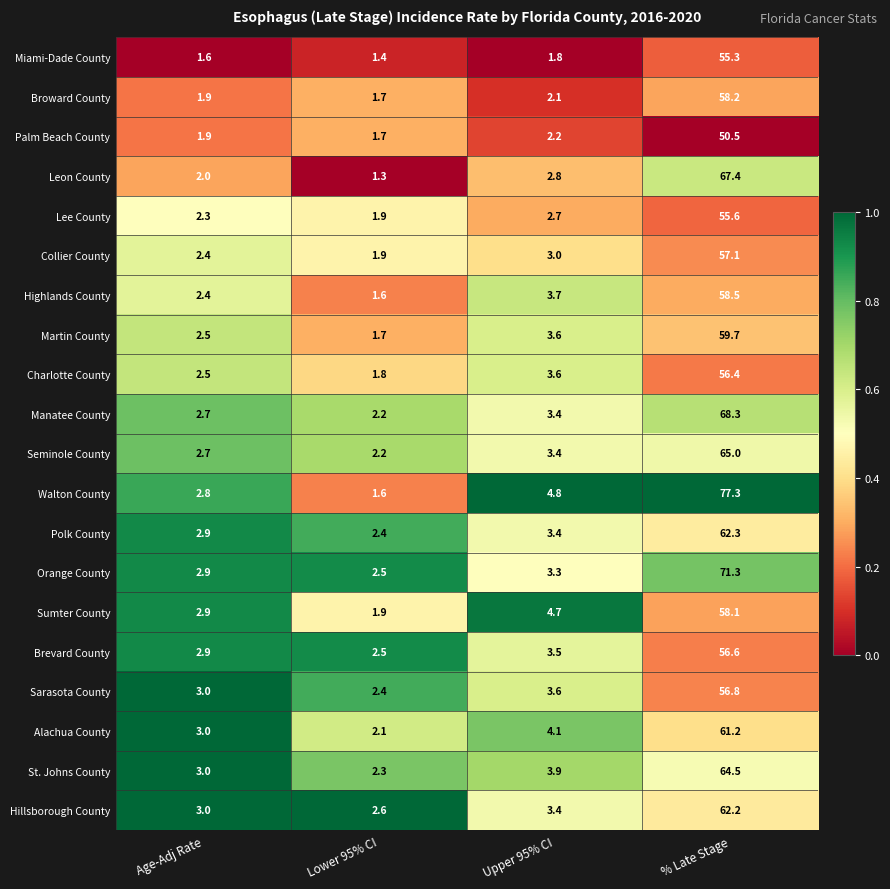

What is the difference between the highest and lowest values at Age-Adj Rate?

1.4